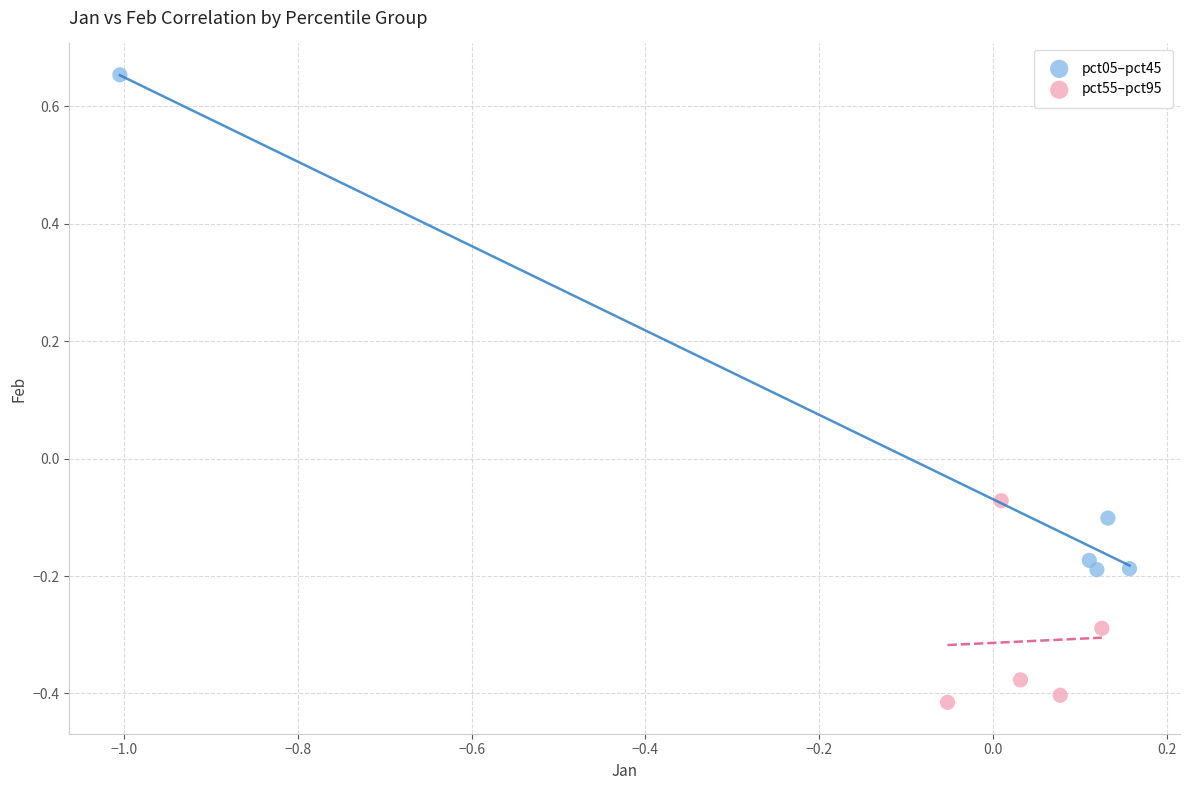

Which series reaches the minimum Y coordinate?

pct55–pct95